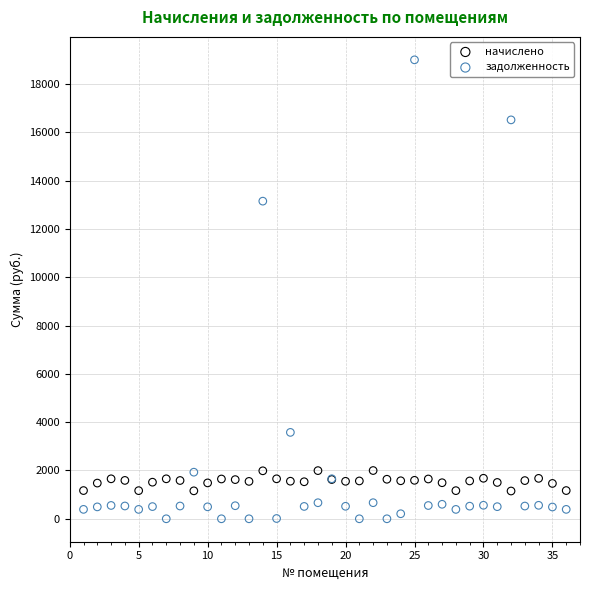

Which series has the largest Y range (max minus min)?

задолженность